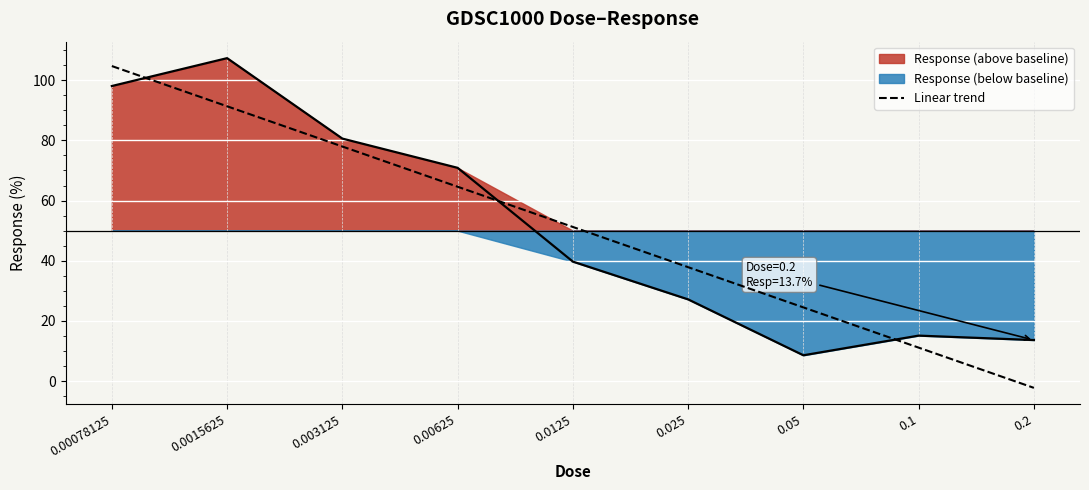

Rank the categories by Linear trend value from lowest to highest.

0.2, 0.1, 0.05, 0.025, 0.0125, 0.00625, 0.003125, 0.0015625, 0.00078125